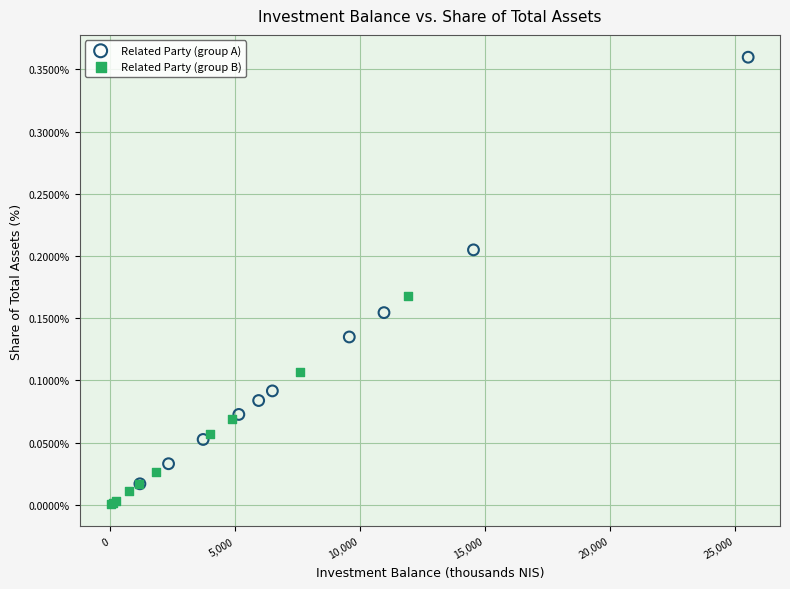

Which series contains the highest Y value?

Related Party (group A)